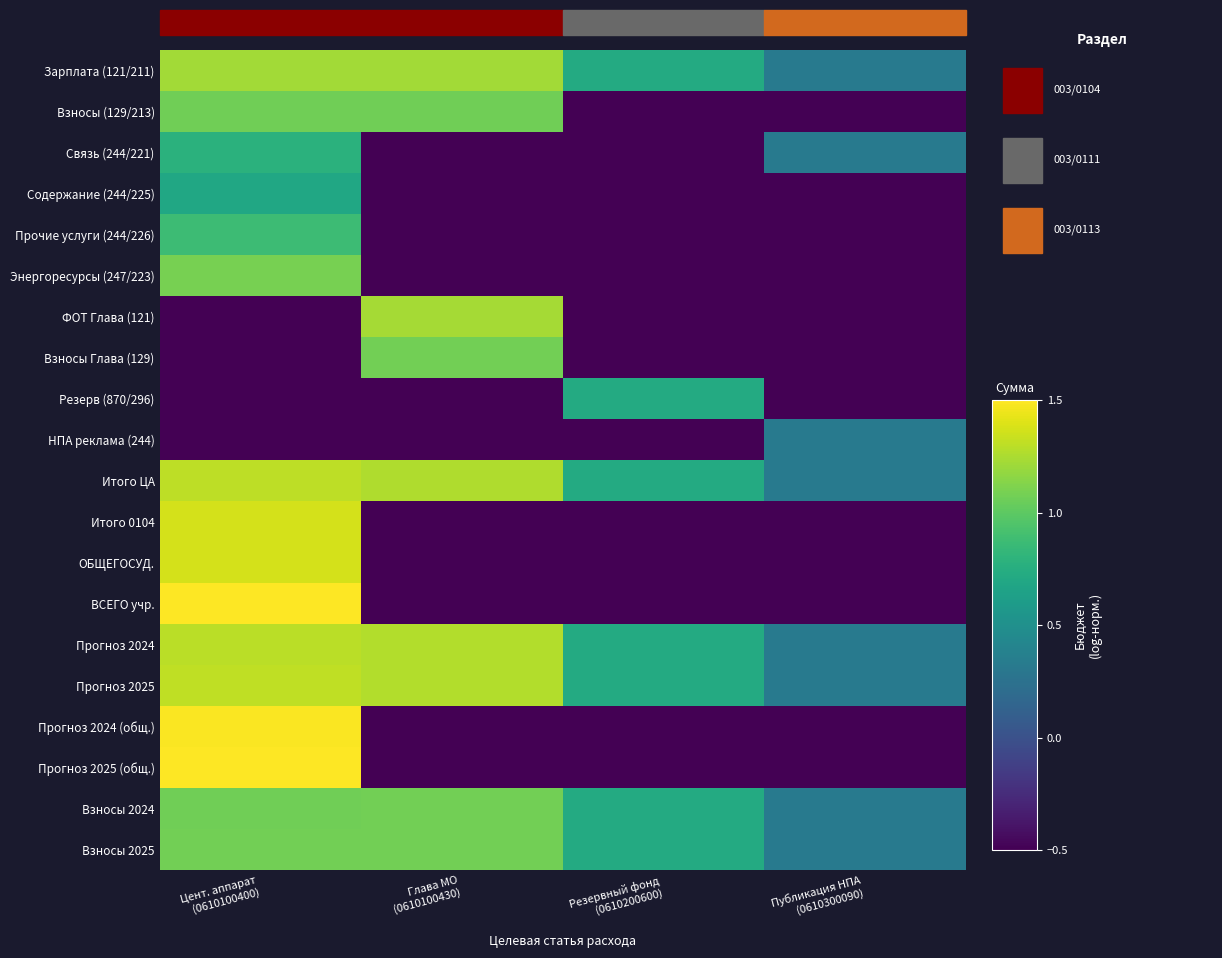

Rank the series at Резервный фонд (0610200600) from lowest to highest value.

Взносы (129/213), Связь (244/221), Содержание (244/225), Прочие услуги (244/226), Энергоресурсы (247/223), ФОТ Глава (121), Взносы Глава (129), НПА реклама (244), Итого 0104, ОБЩЕГОСУД., ВСЕГО учр., Прогноз 2024 (общ.), Прогноз 2025 (общ.), Зарплата (121/211), Резерв (870/296), Итого ЦА, Прогноз 2024, Прогноз 2025, Взносы 2024, Взносы 2025